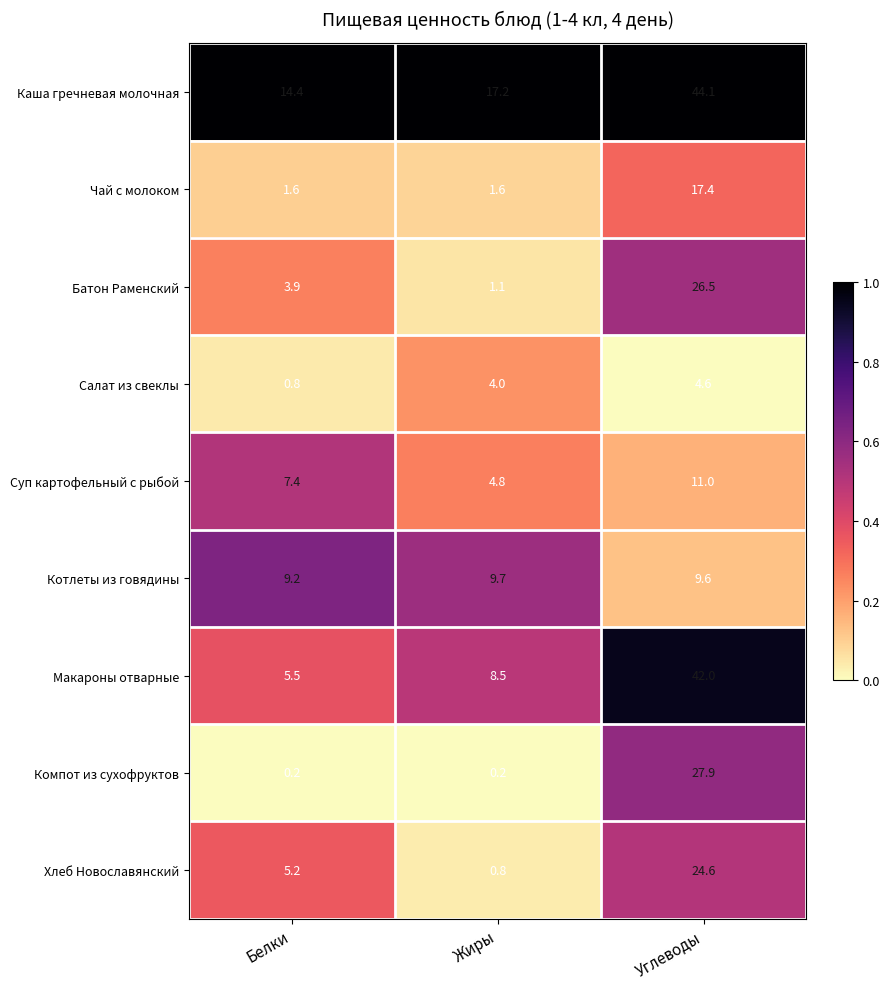

The value of Котлеты из говядины at Жиры is 9.7. True or false?

True